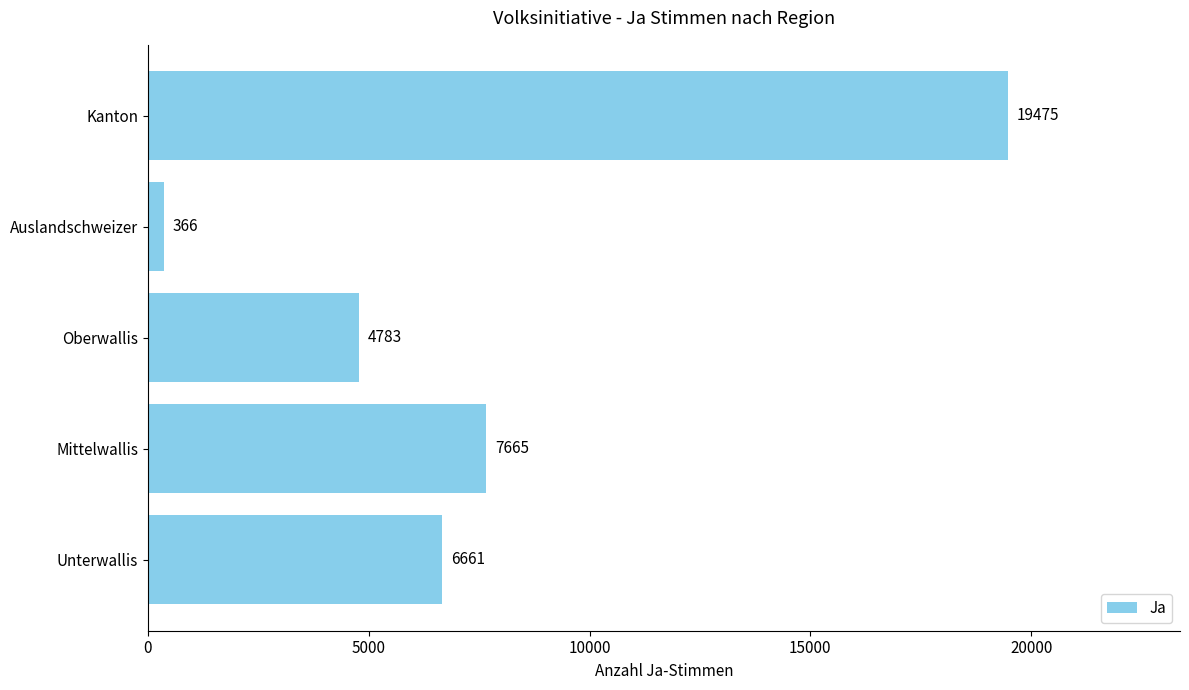

What is the greatest value displayed?

19475